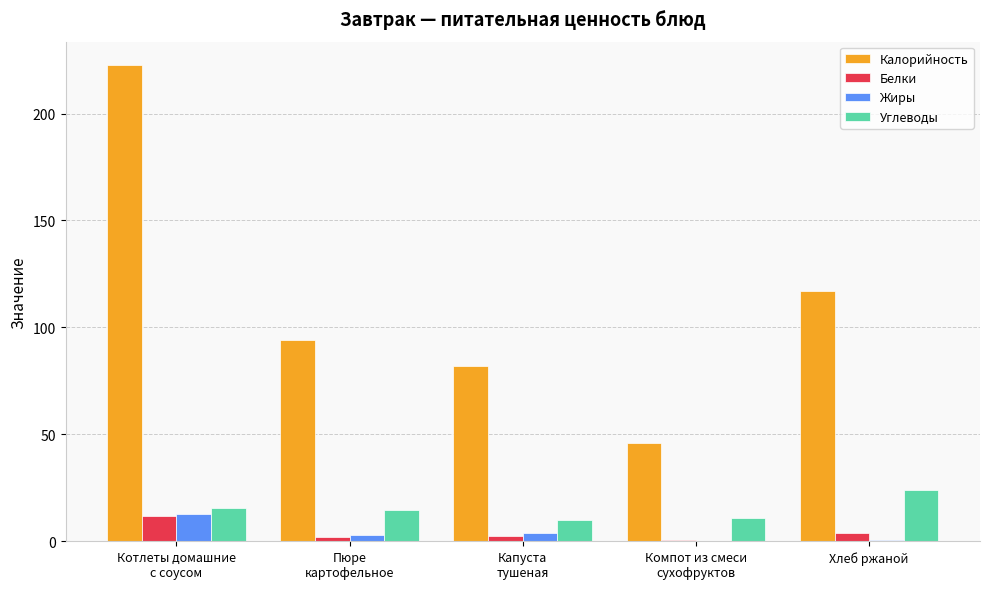

What is the highest value of the Калорийность series?

222.5